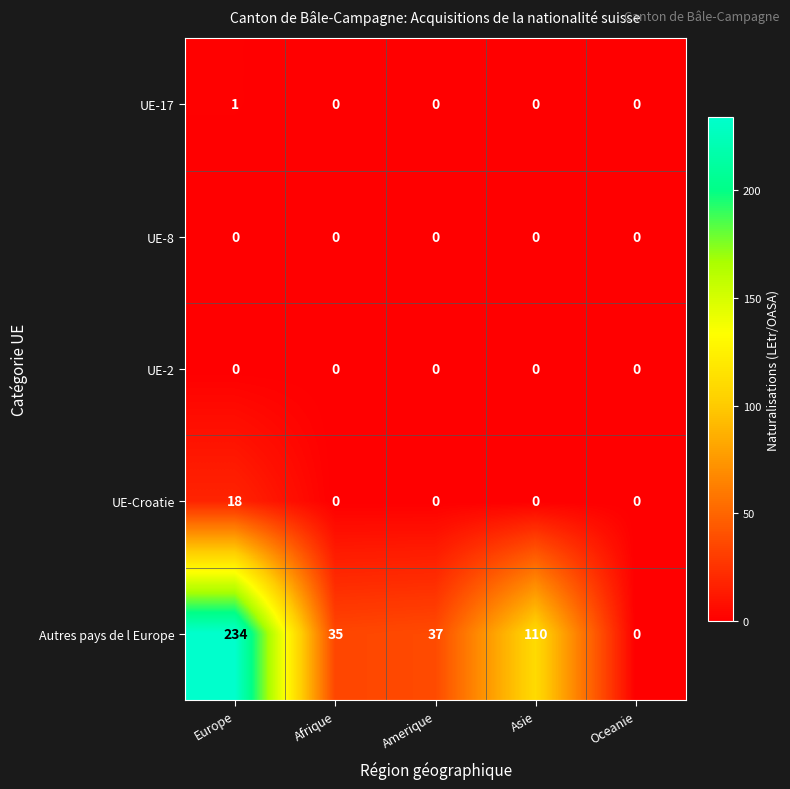

Reading left to right, list all the values displayed in this chart.

UE-17: Europe=1	Afrique=0	Amerique=0	Asie=0	Oceanie=0
UE-8: Europe=0	Afrique=0	Amerique=0	Asie=0	Oceanie=0
UE-2: Europe=0	Afrique=0	Amerique=0	Asie=0	Oceanie=0
UE-Croatie: Europe=18	Afrique=0	Amerique=0	Asie=0	Oceanie=0
Autres pays de l Europe: Europe=234	Afrique=35	Amerique=37	Asie=110	Oceanie=0